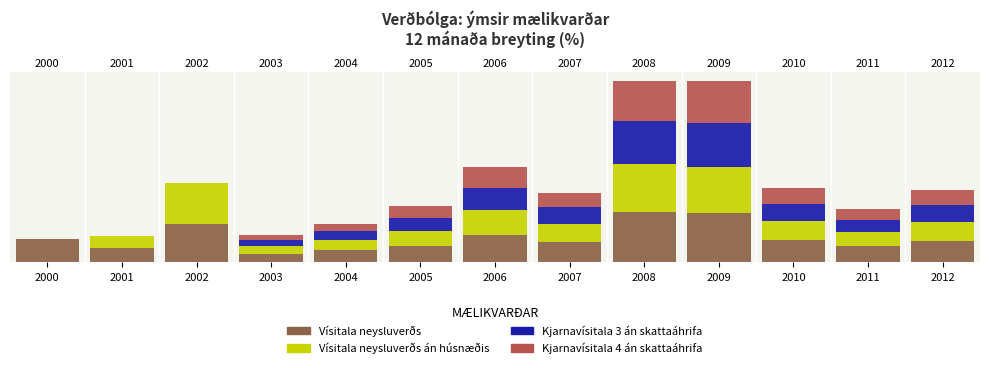

What is the difference between the highest and lowest values at 2001?

3.5